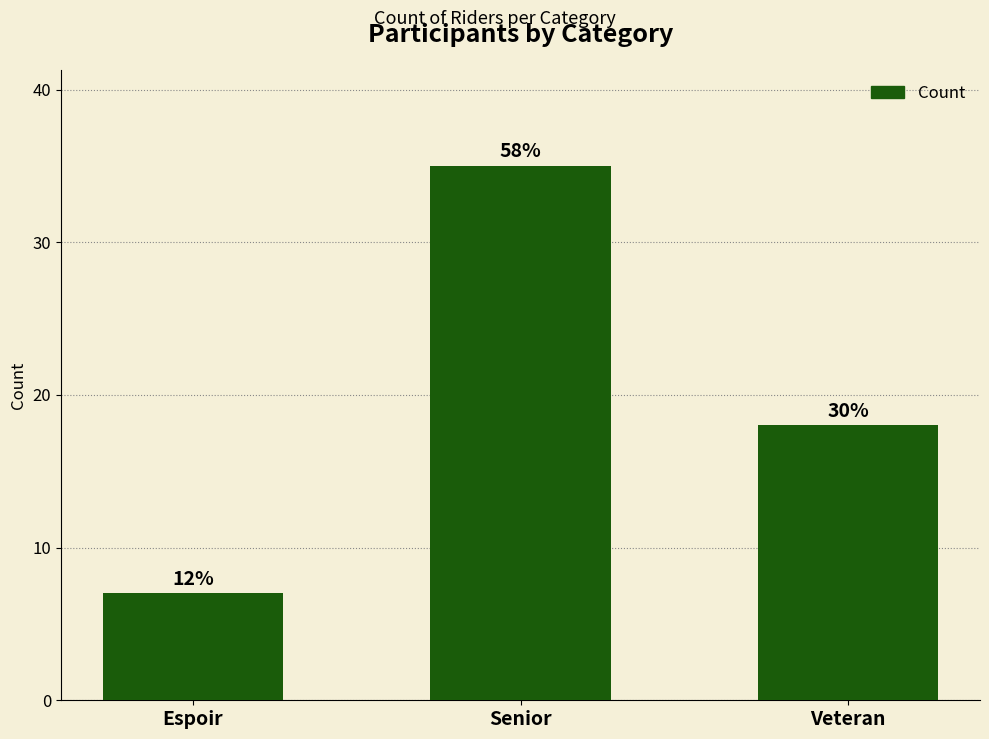

How many bars are there in total?

3